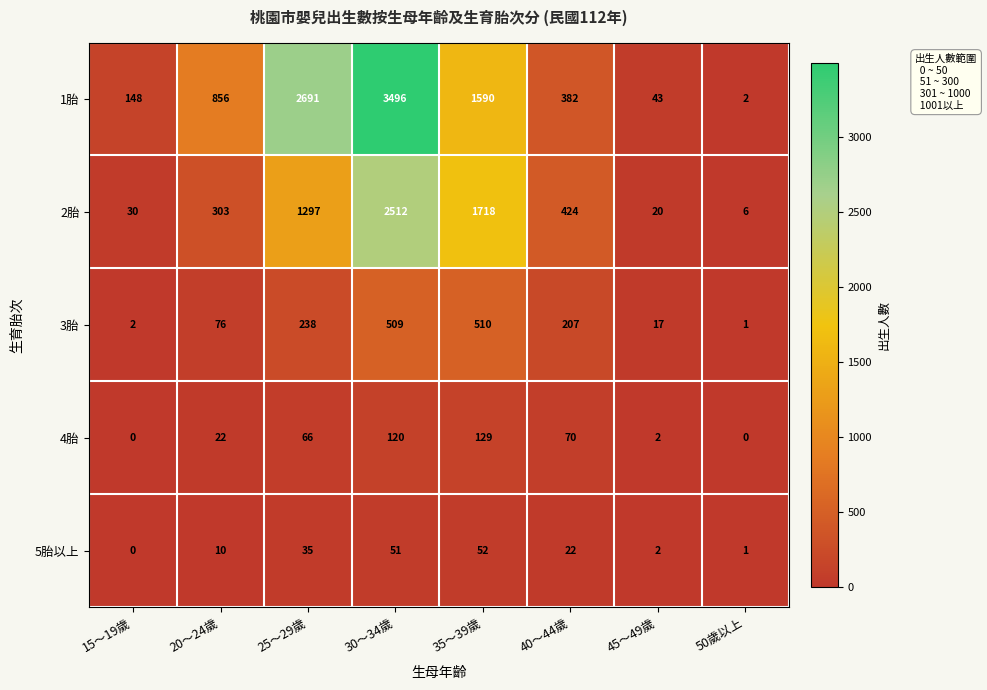

Which series changed the most between 35～39歲 and 50歲以上?

2胎